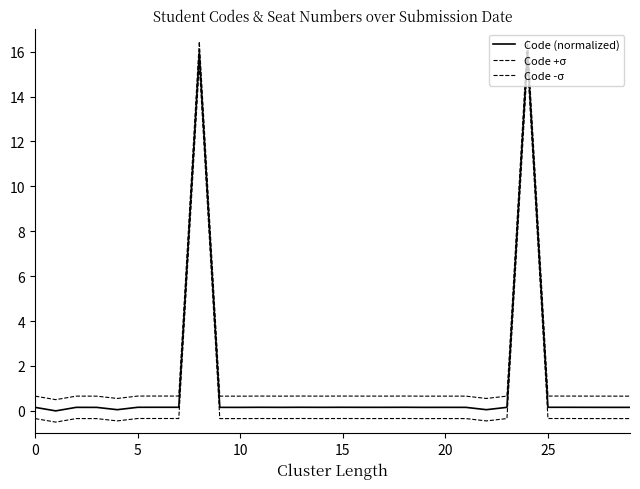

Where does the Code -σ series first go above 0?

8